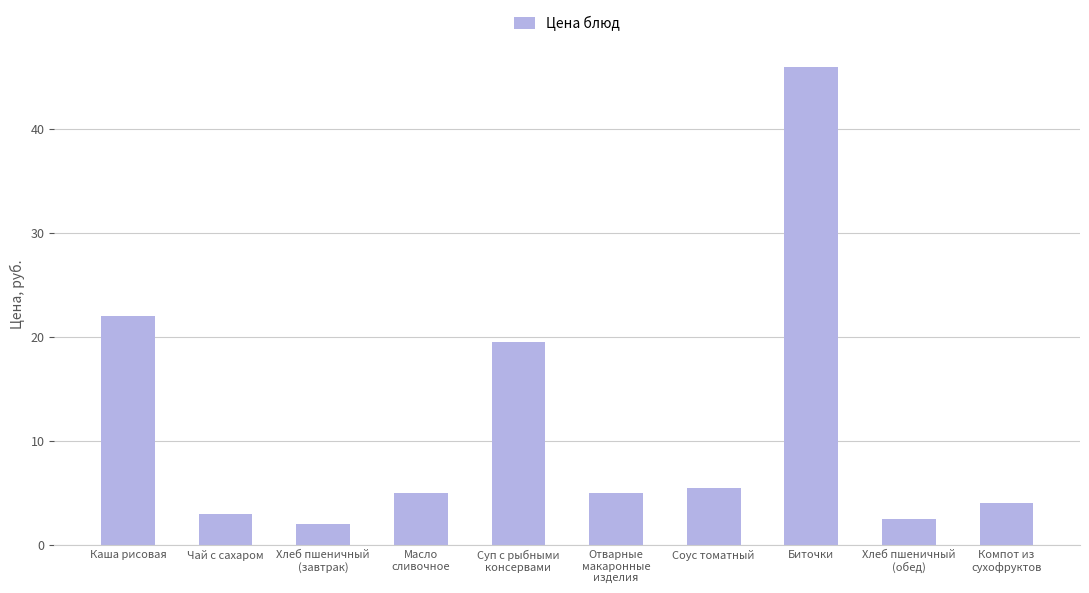

What is the ratio of the value at Отварные
макаронные
изделия to the value at Масло
сливочное?

1.0